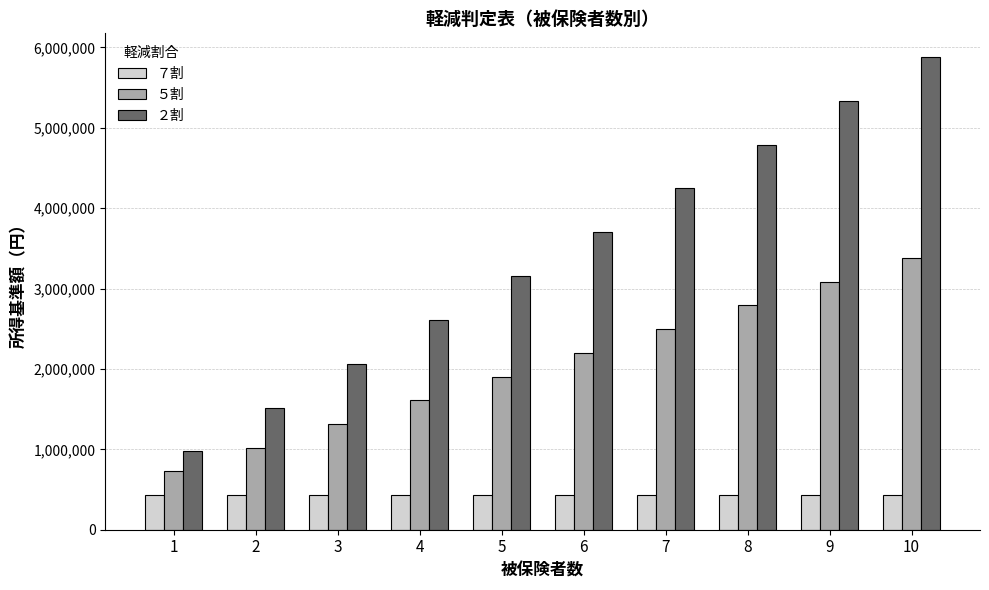

Which series changed the most between 8 and 10?

２割